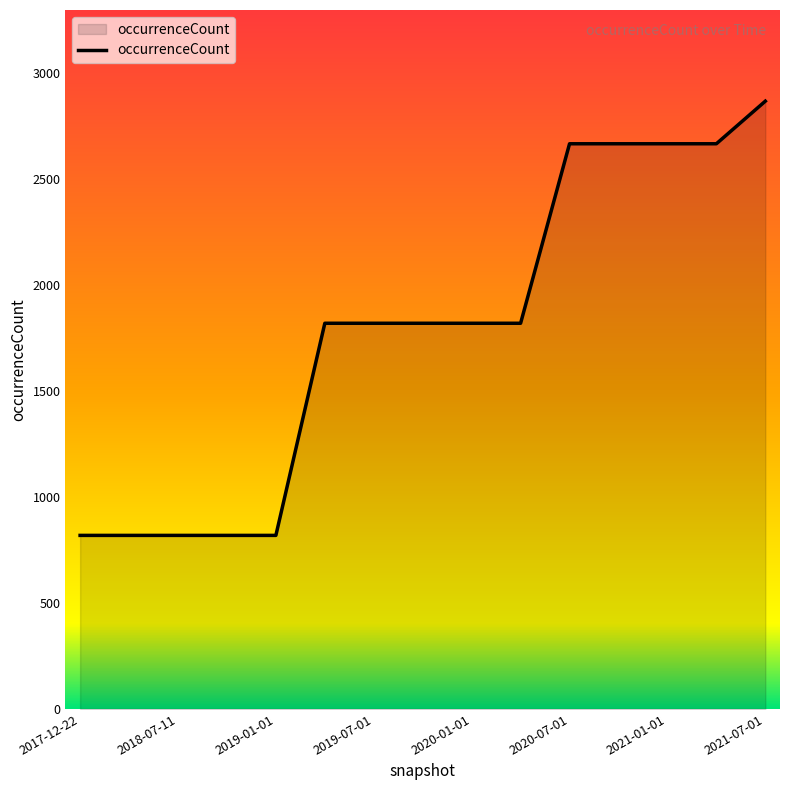

What is the smallest value displayed?

819